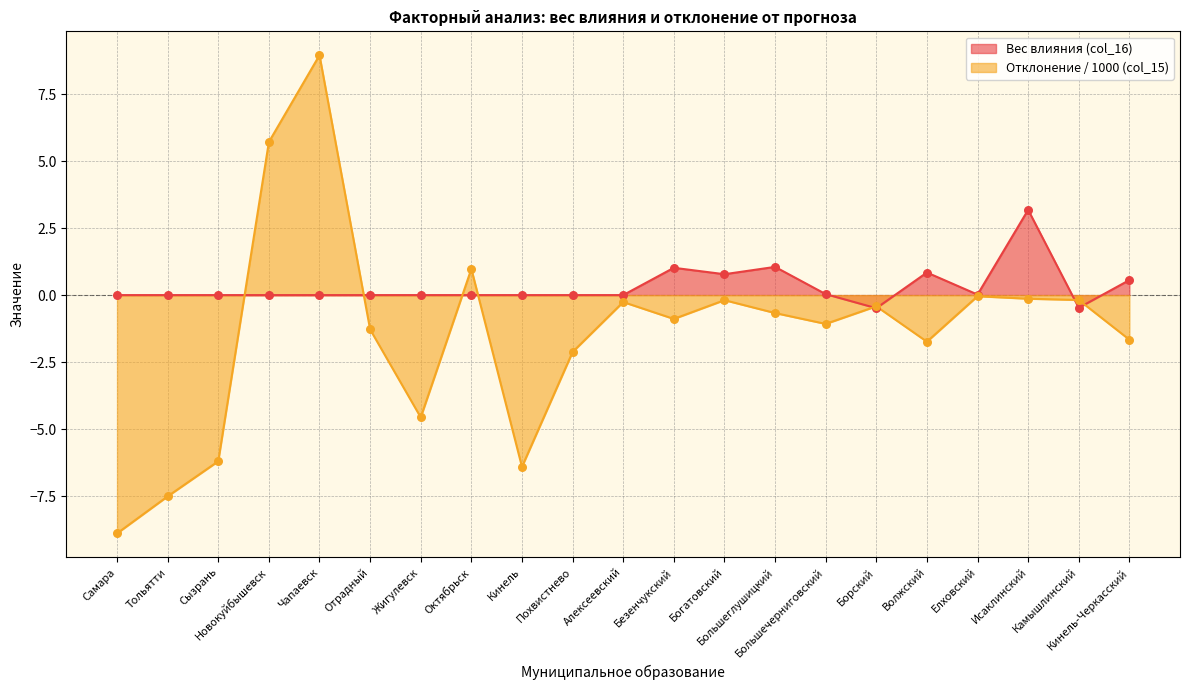

At which category is the sum across all series the highest?

Чапаевск